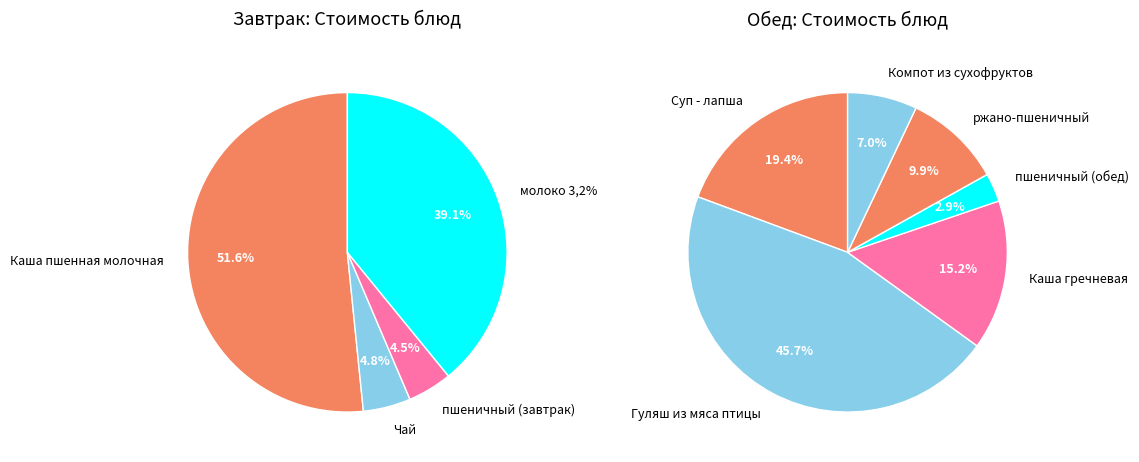

How many segments does this pie chart have?

10